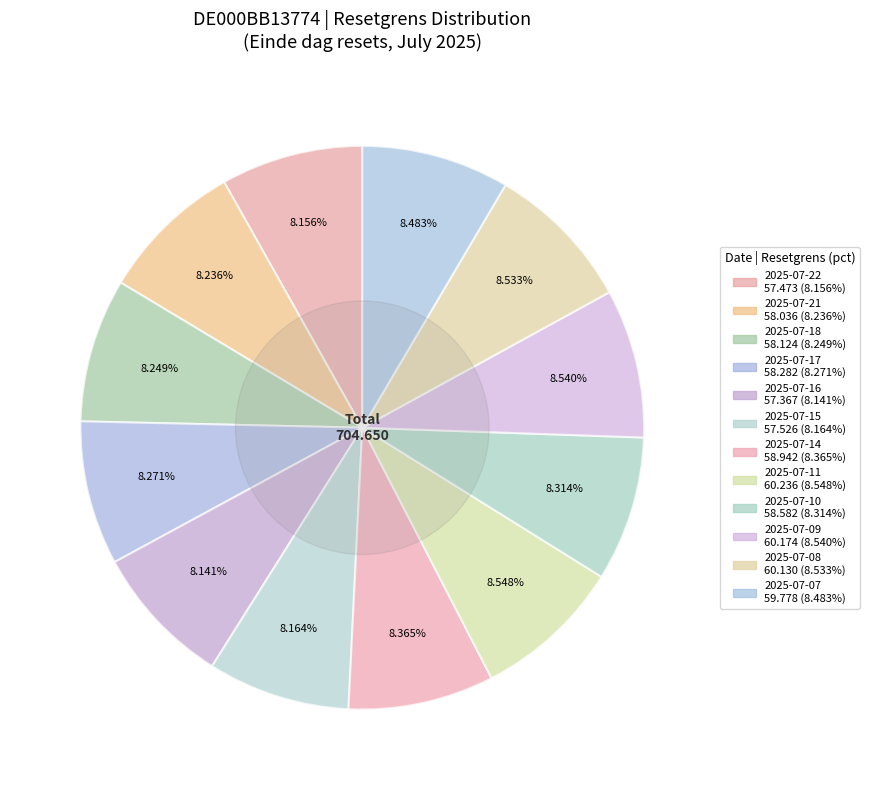

How many segments does this pie chart have?

12